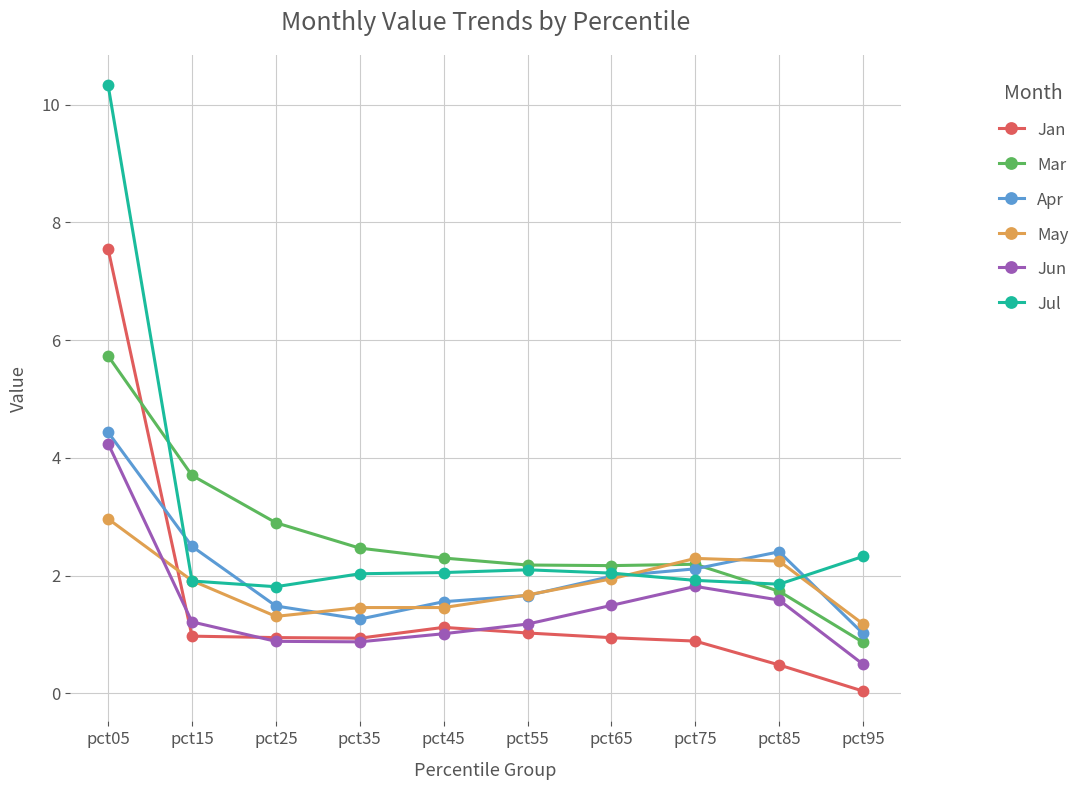

True or false: Jun and Jul intersect in this chart.

False